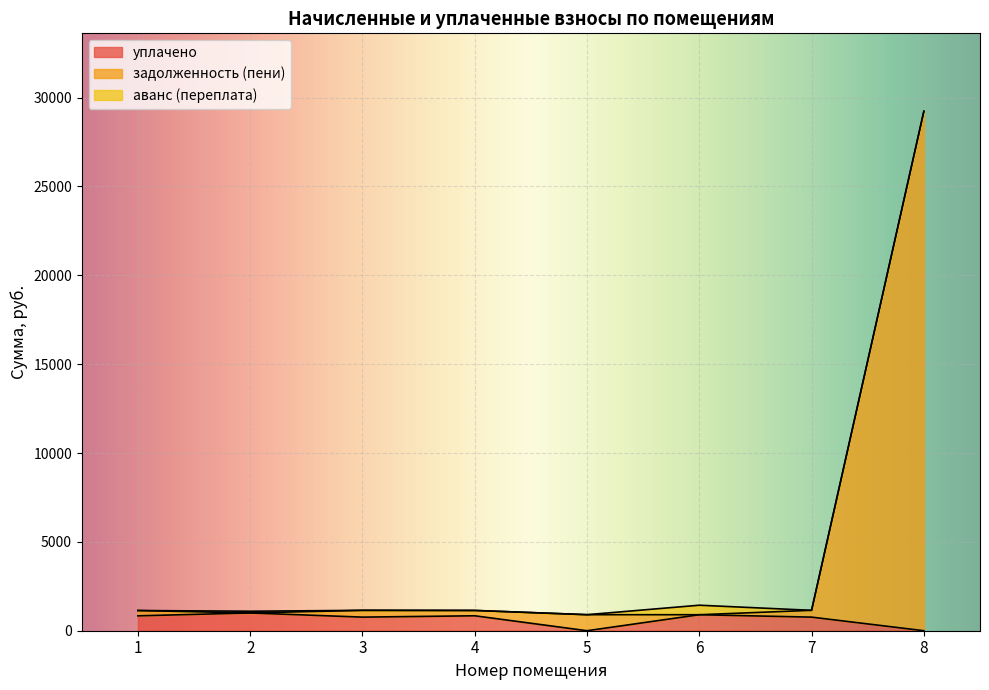

Which series changed the most between 3 and 5?

уплачено